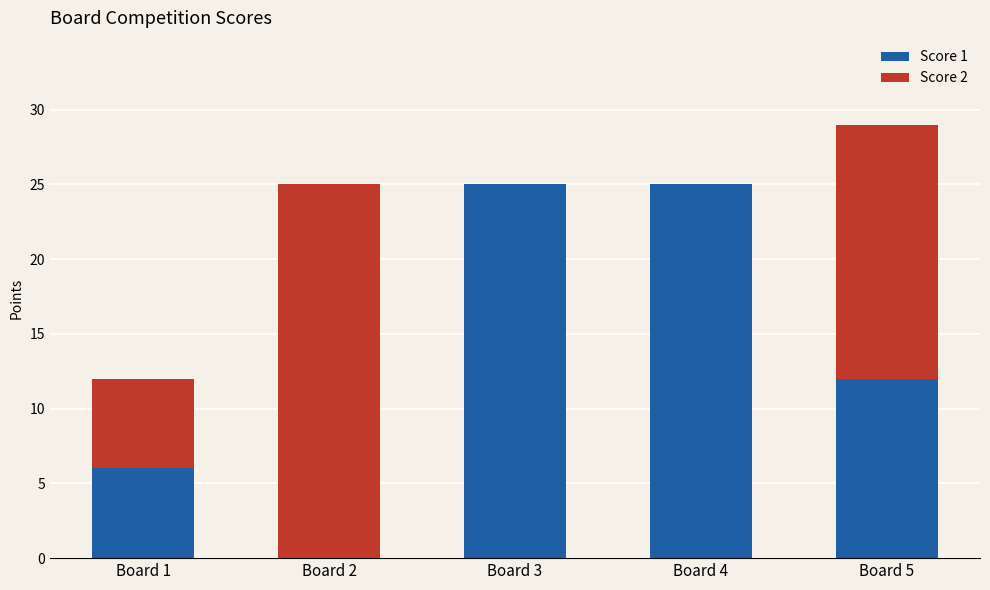

The Score 1 series shows 17 at Board 5. True or false?

False